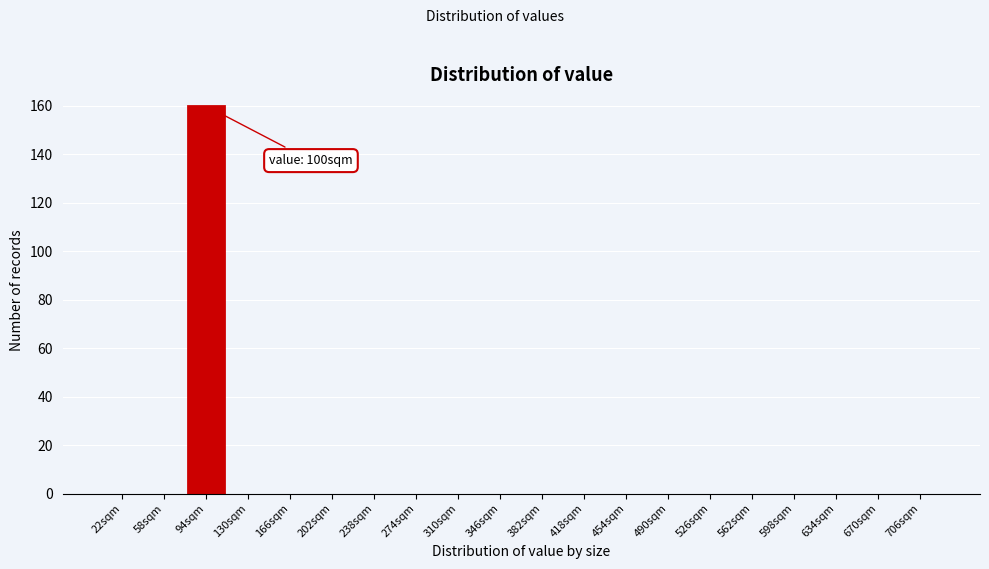

Reading left to right, what are all the values shown in this chart?

22sqm=0	58sqm=0	94sqm=160	130sqm=0	166sqm=0	202sqm=0	238sqm=0	274sqm=0	310sqm=0	346sqm=0	382sqm=0	418sqm=0	454sqm=0	490sqm=0	526sqm=0	562sqm=0	598sqm=0	634sqm=0	670sqm=0	706sqm=0